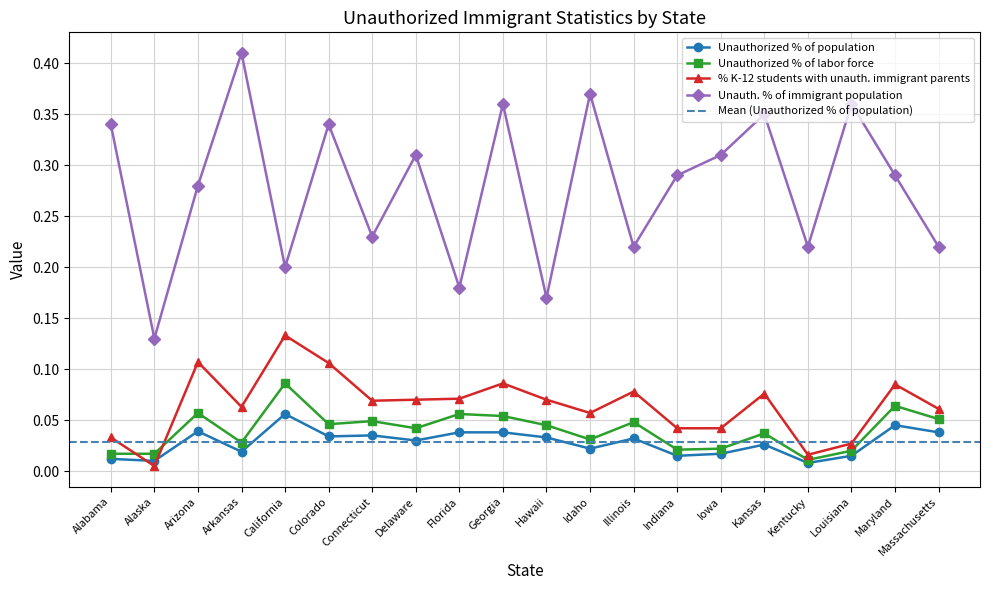

Between Arkansas and Delaware, which series saw the biggest shift?

Unauth. % of immigrant population